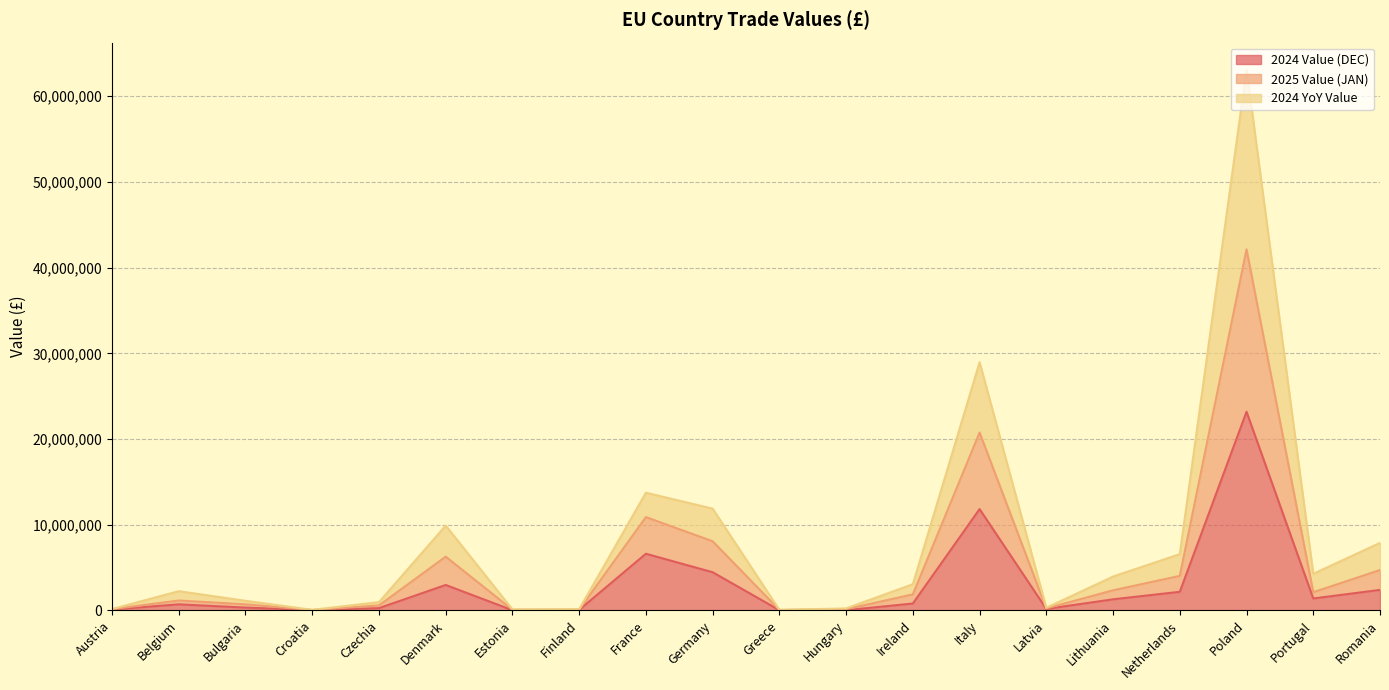

What is the difference between the maximum and minimum values in the 2024 Value (DEC) series?

23159718